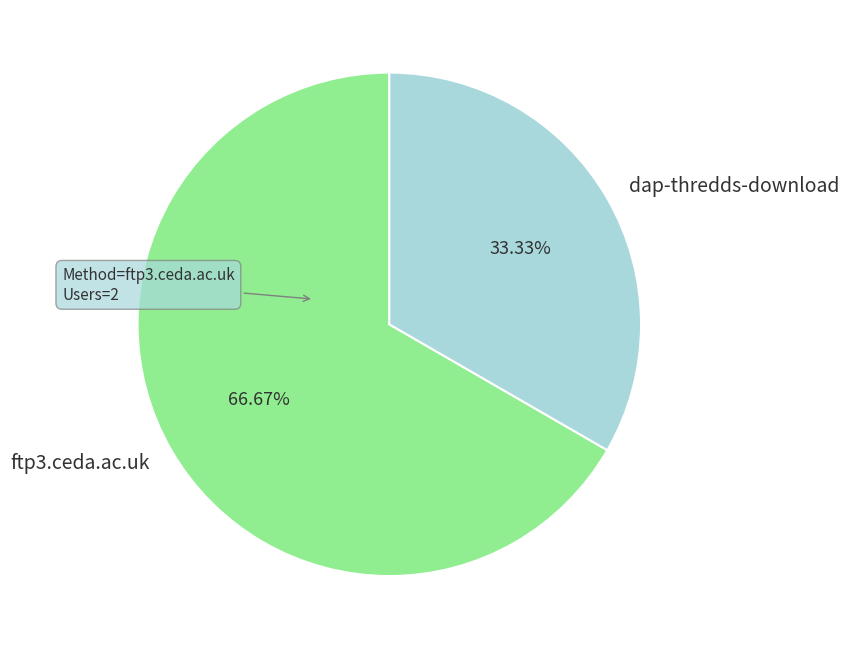

The dap-thredds-download slice represents 22% of the pie. True or false?

False